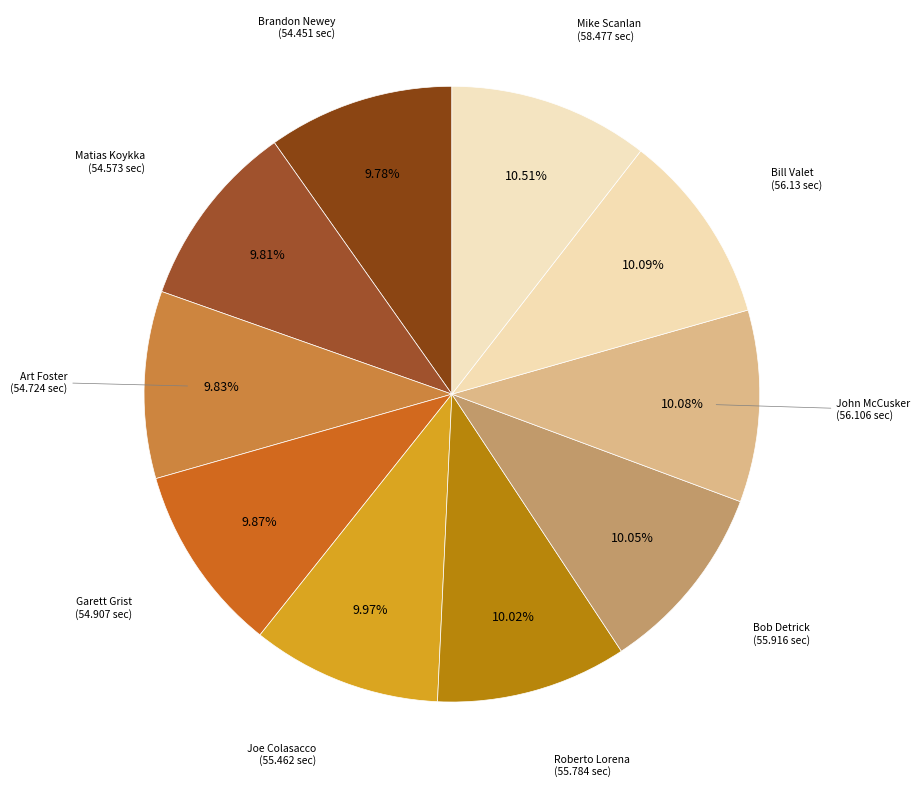

The Garett Grist slice represents 1% of the pie. True or false?

False